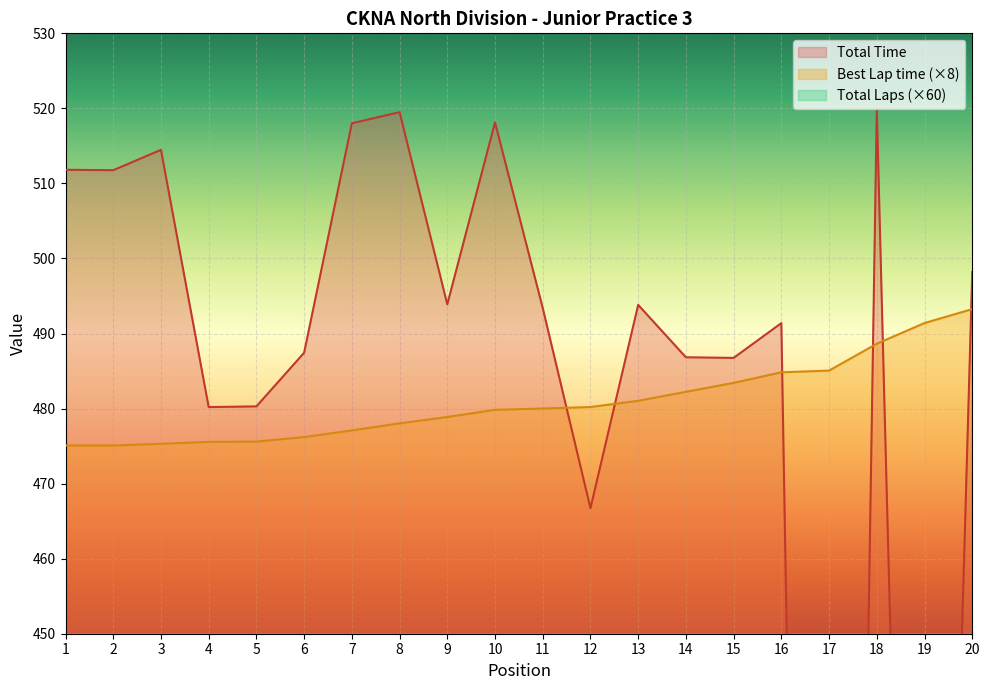

Which category has the highest value in the Best Lap time series?

20